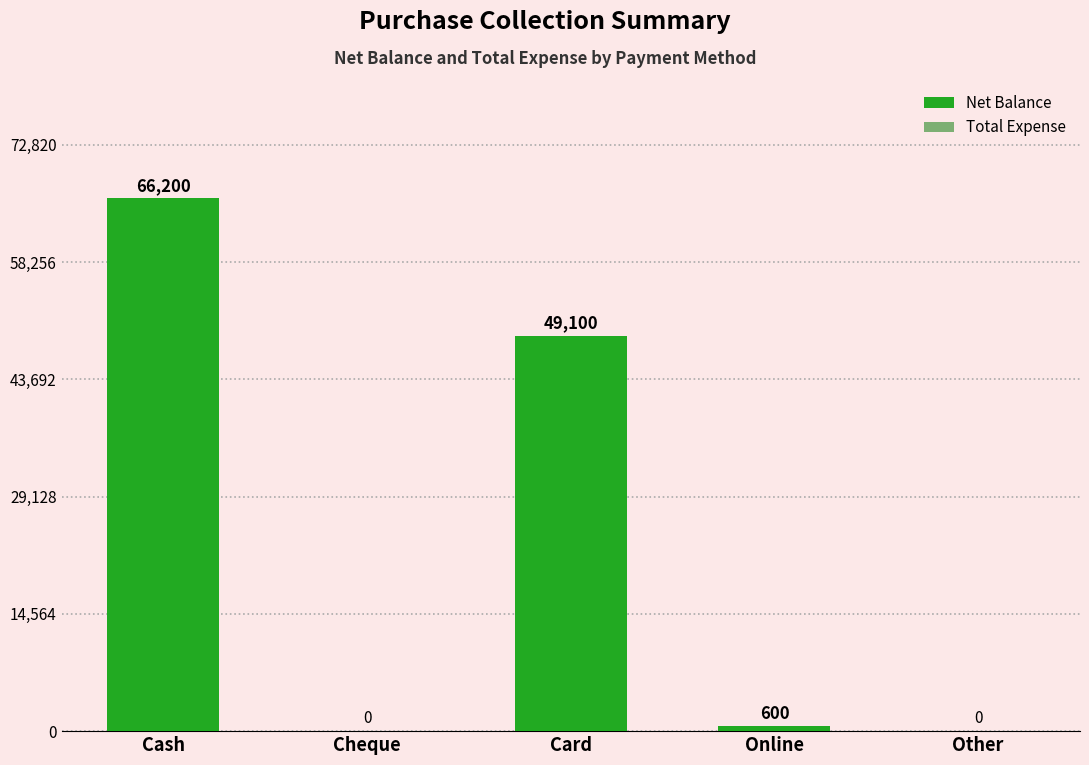

Count the number of data series in this chart.

1